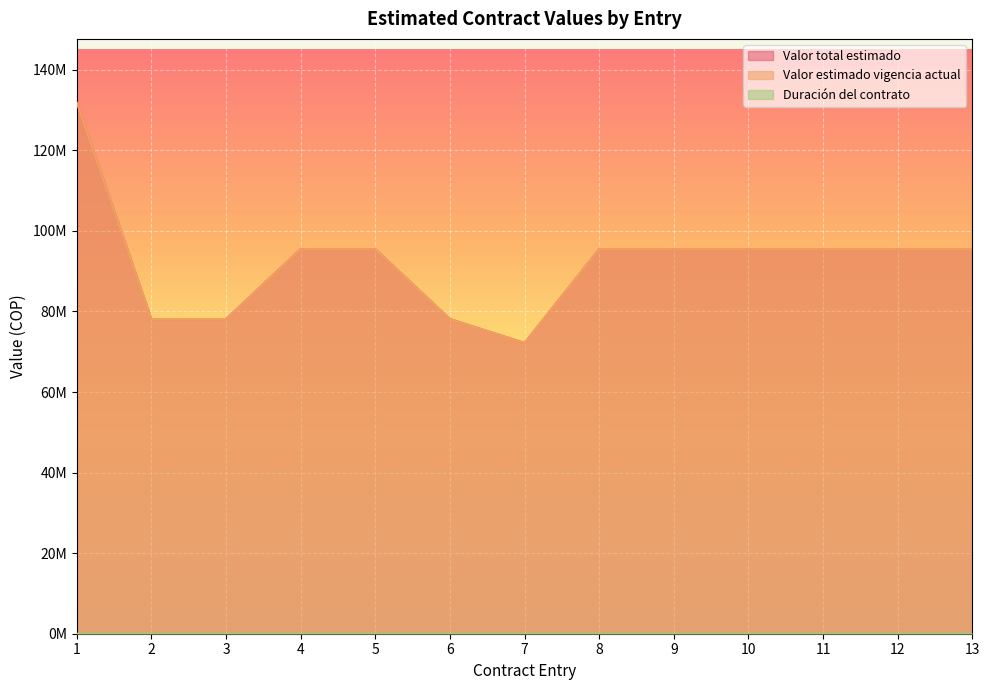

At 13, list the series in order from smallest to largest.

Duración del contrato, Valor total estimado, Valor estimado vigencia actual